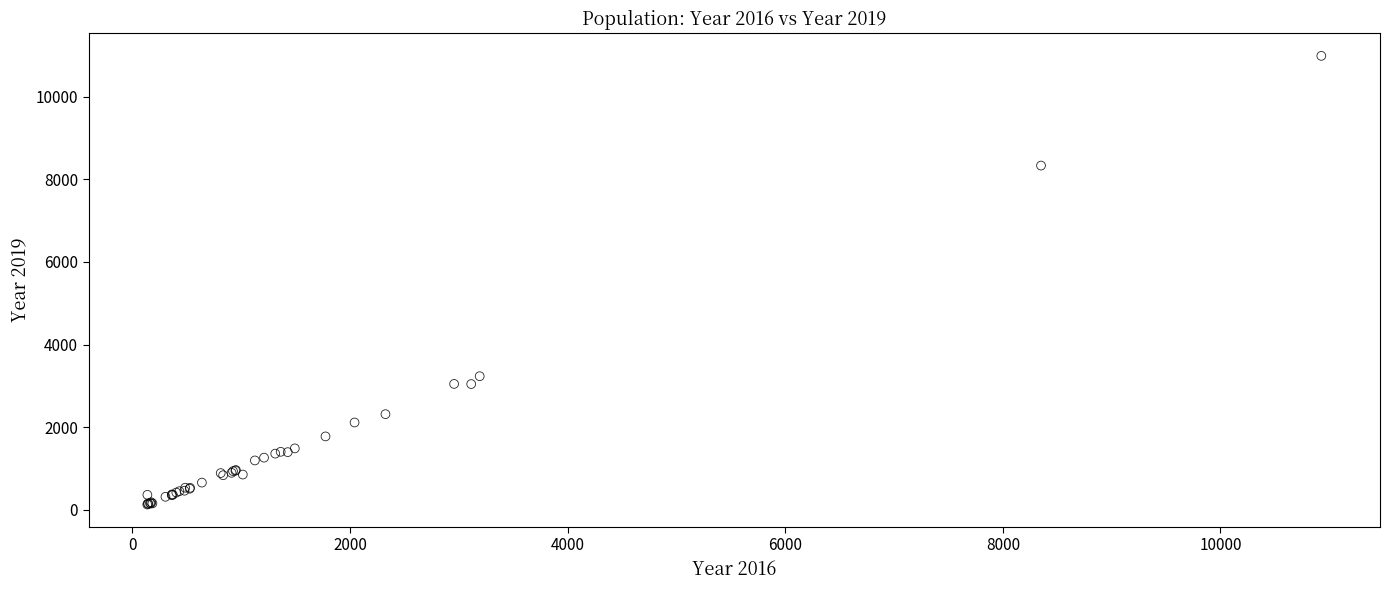

What Y value in the scatter plot is closest to 5559?

3233